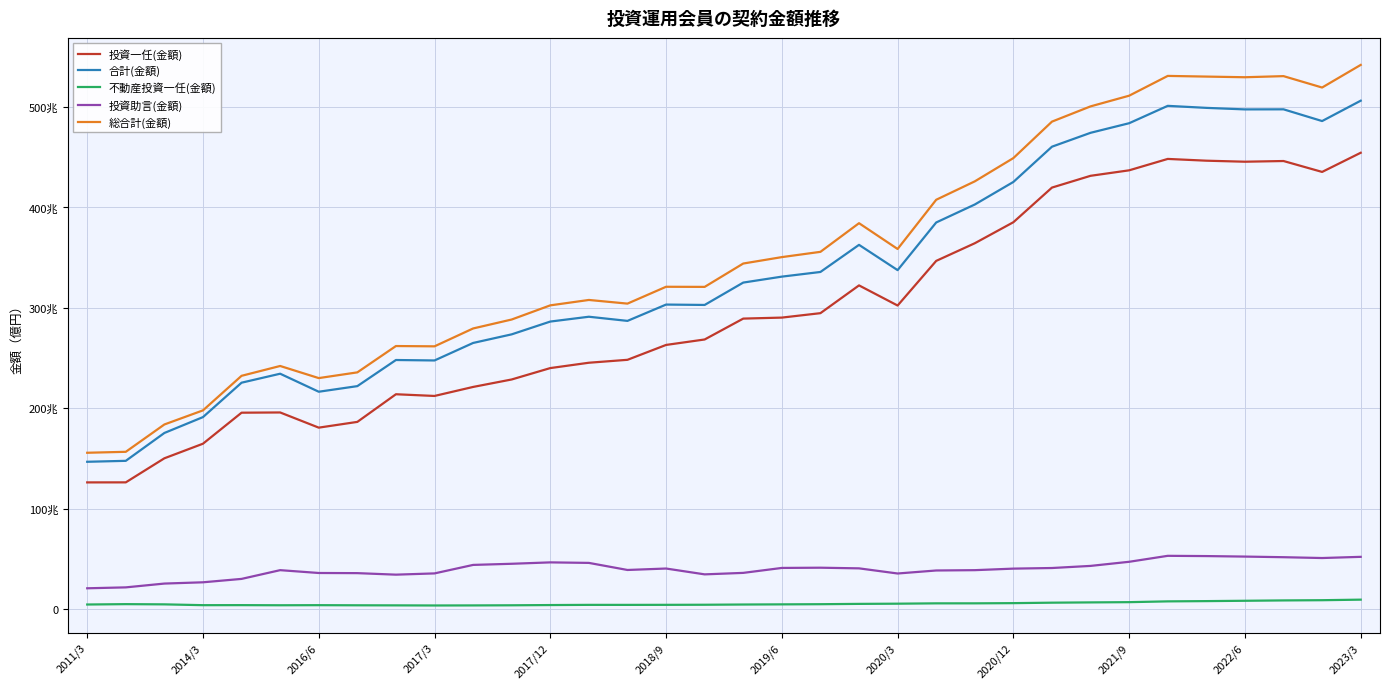

Is this an area chart (filled region under the line)?

No